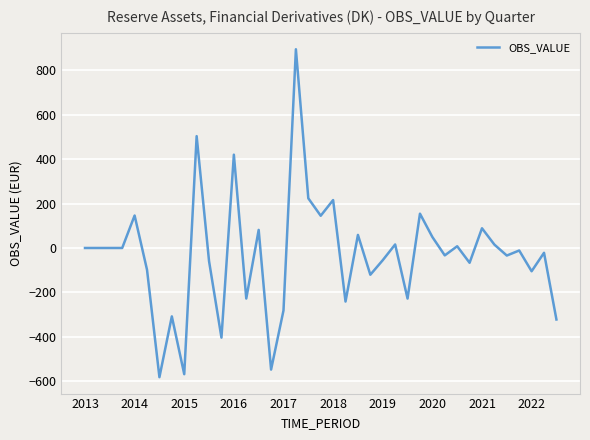

What is the smallest value displayed?

-580.9